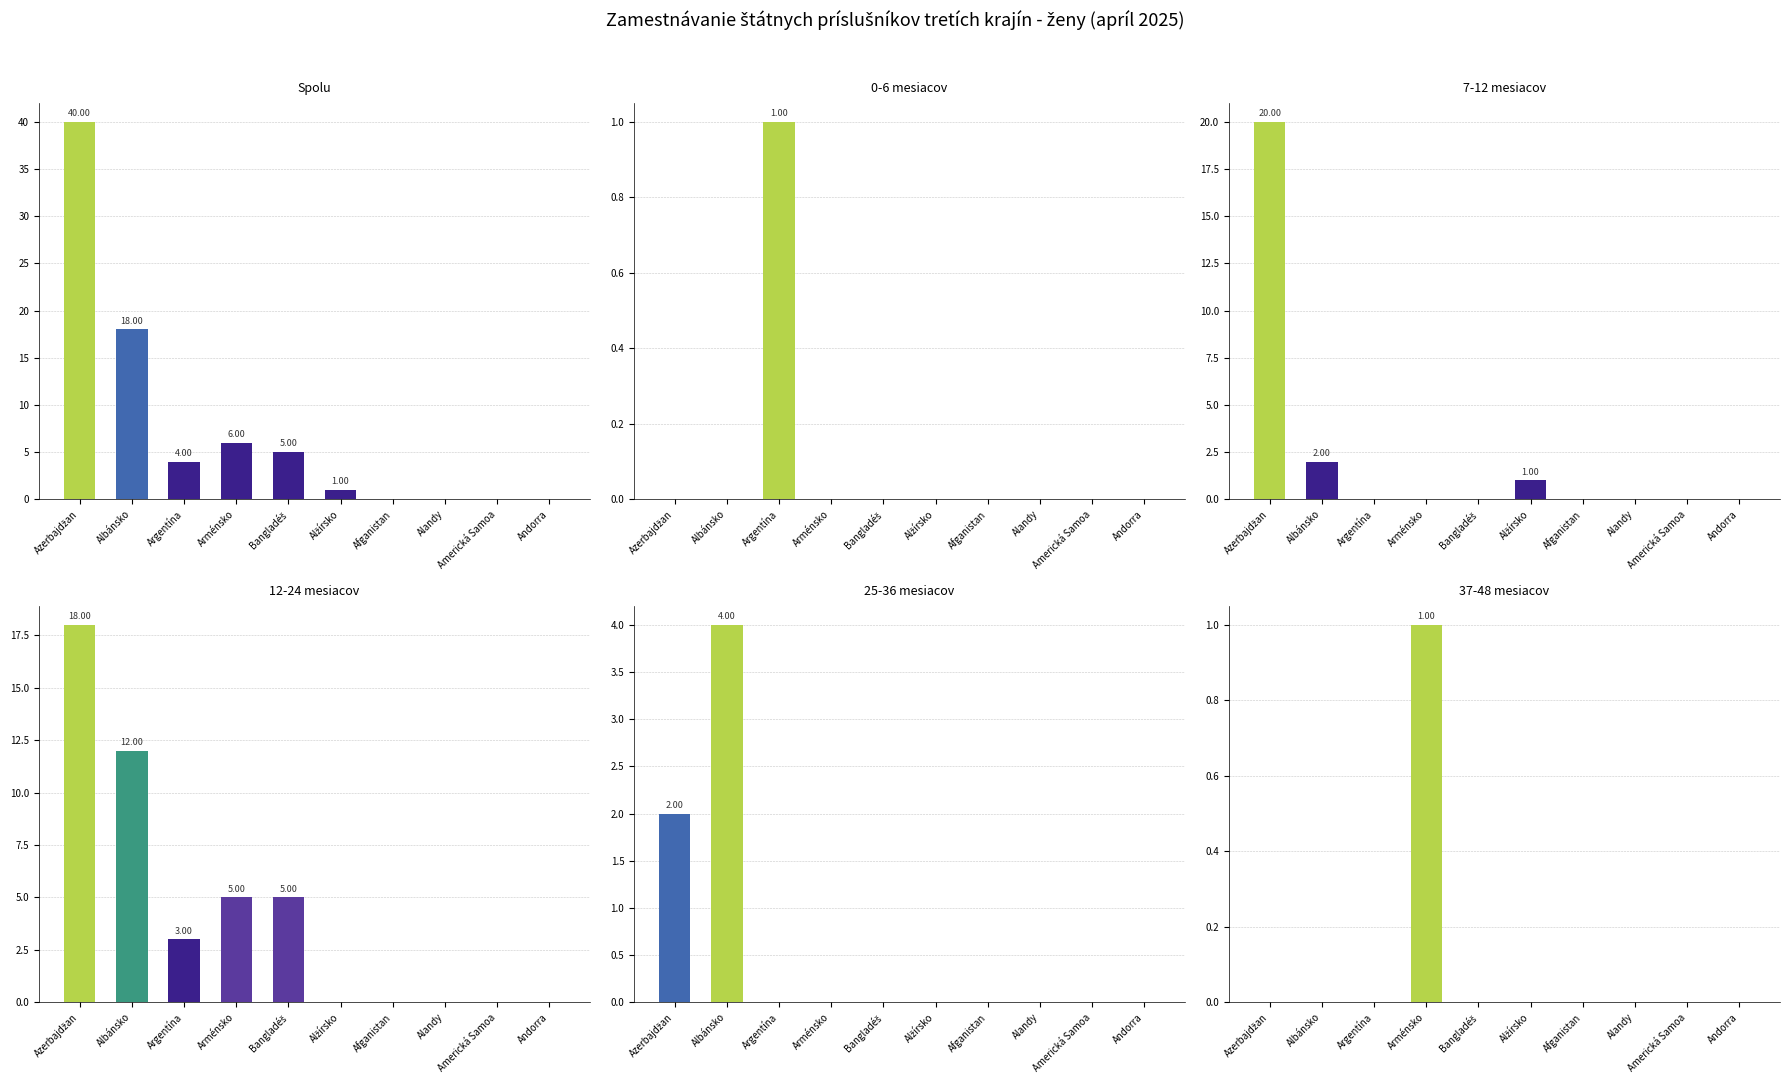

Which label corresponds to the largest value in the chart?

Azerbajdžan